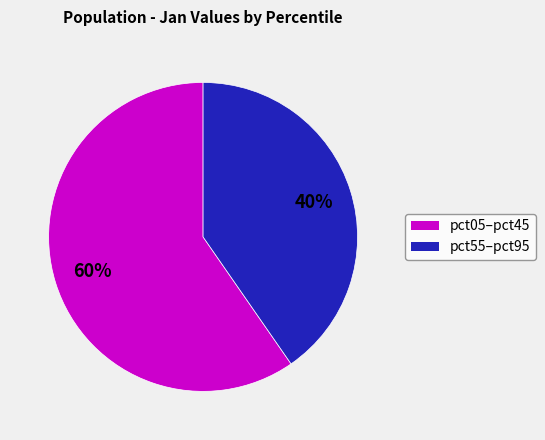

Does any single category account for the majority?

Yes